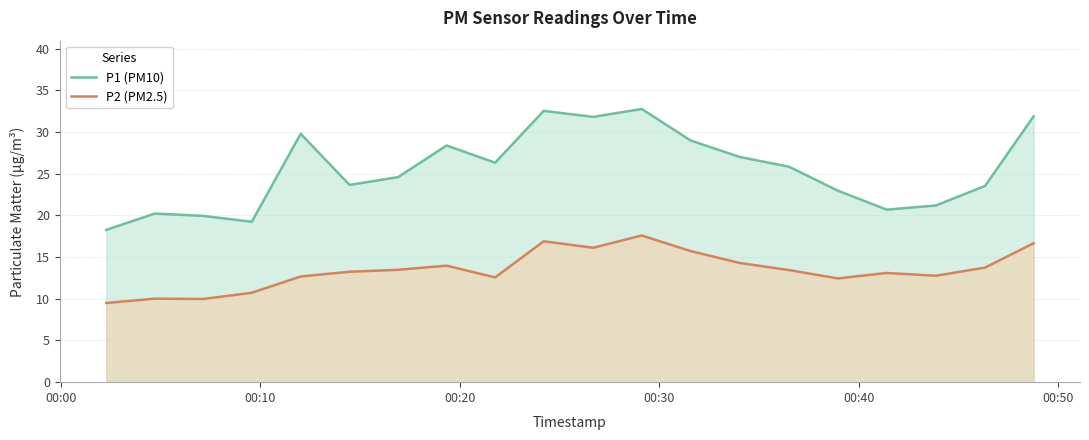

True or false: P1 (PM10) and P2 (PM2.5) intersect in this chart.

False